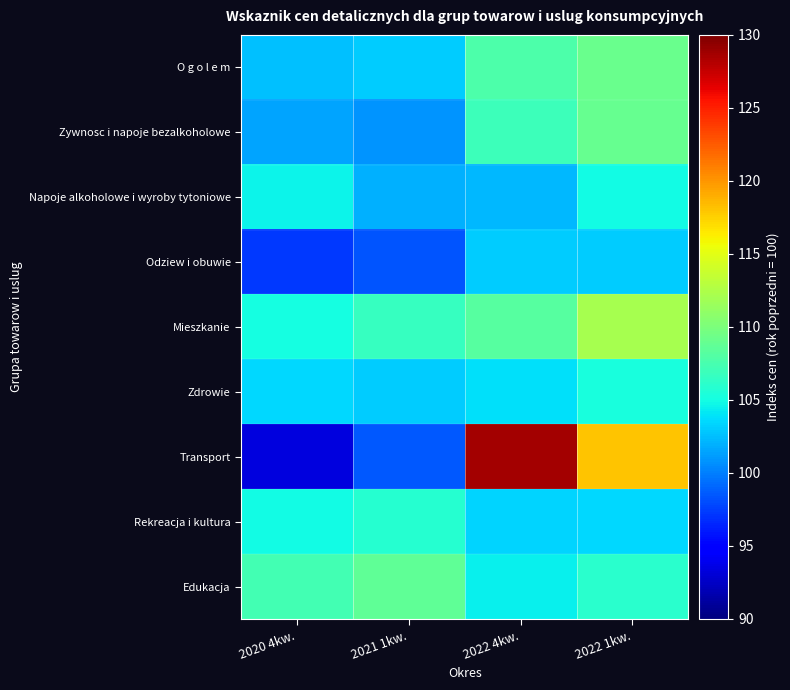

Rank the series at 2021 1kw. from lowest to highest value.

Odziew i obuwie, Transport, Zywnosc i napoje bezalkoholowe, Napoje alkoholowe i wyroby tytoniowe, Zdrowie, O g o l e m, Rekreacja i kultura, Mieszkanie, Edukacja